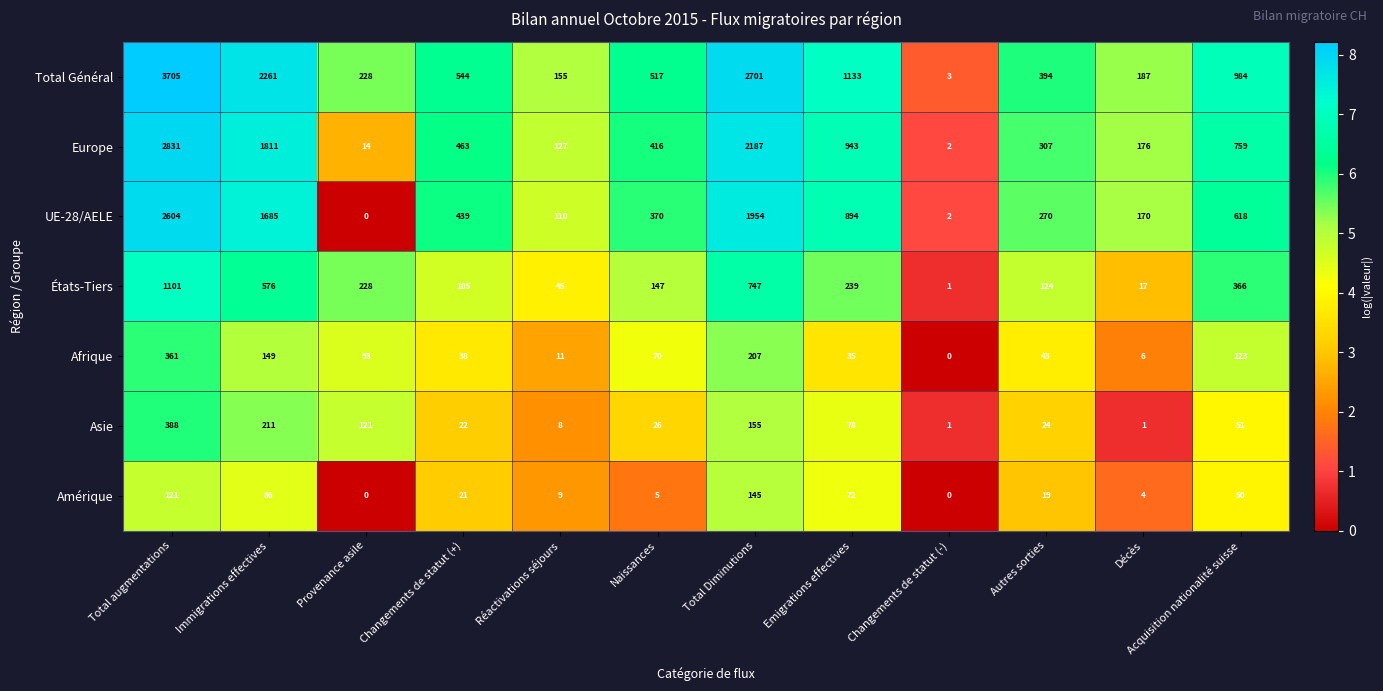

At which label does UE-28/AELE first exceed 439?

Total augmentations